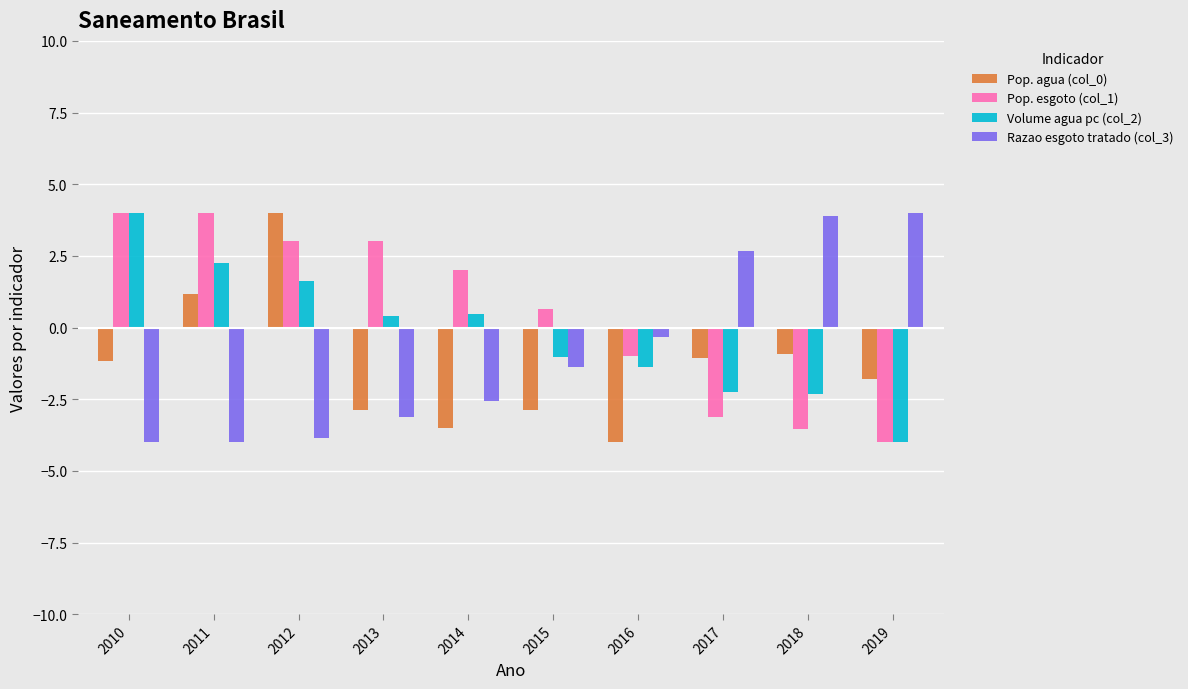

Which series has the largest total across all categories?

Pop. esgoto (col_1)